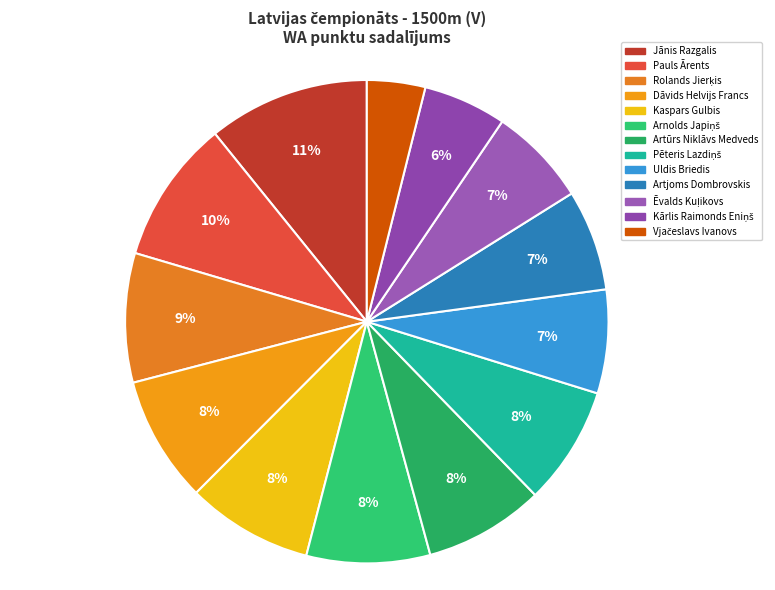

What percentage do Artūrs Niklāvs Medveds and Rolands Jierķis together represent?

16.7%